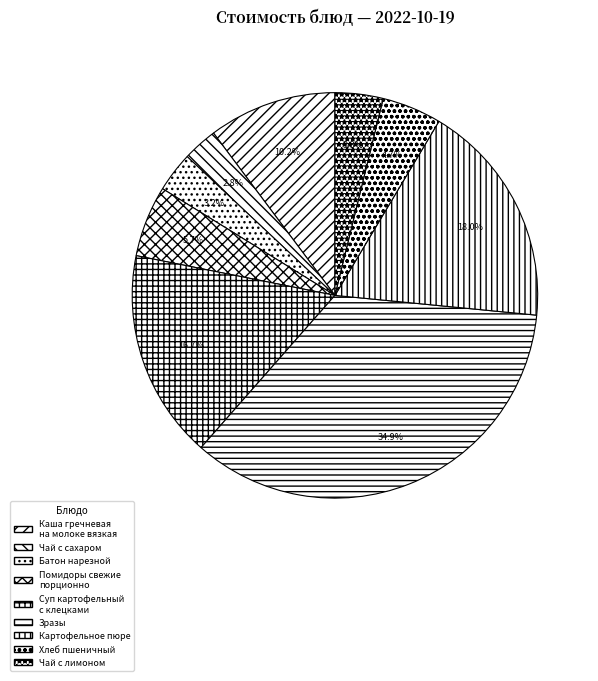

Count the number of slices in the pie.

9